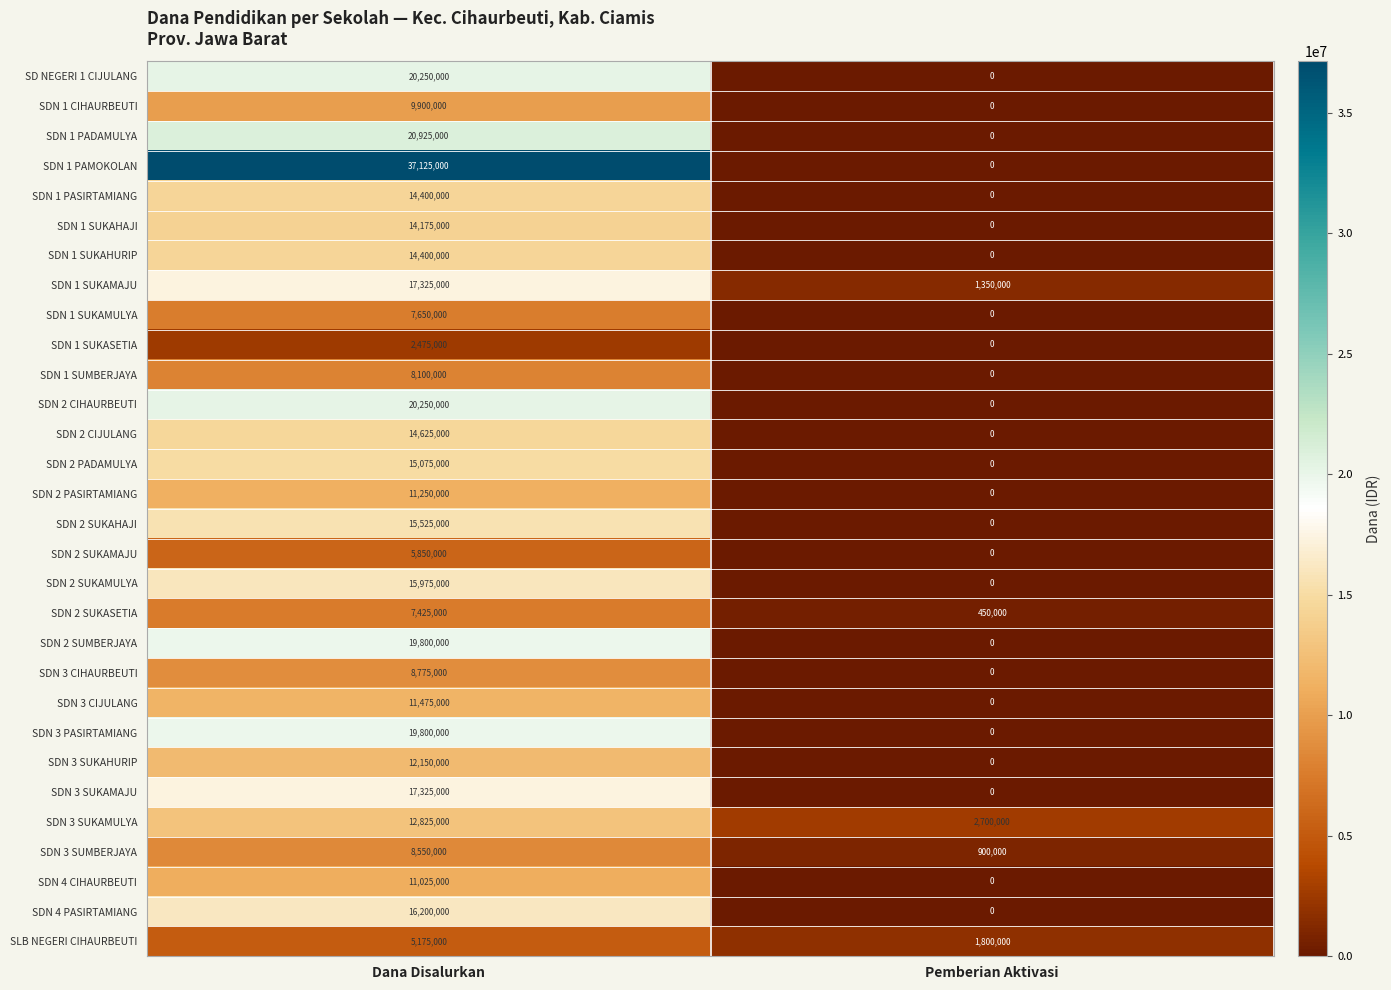

Which series has the largest total across all categories?

SDN 1 PAMOKOLAN